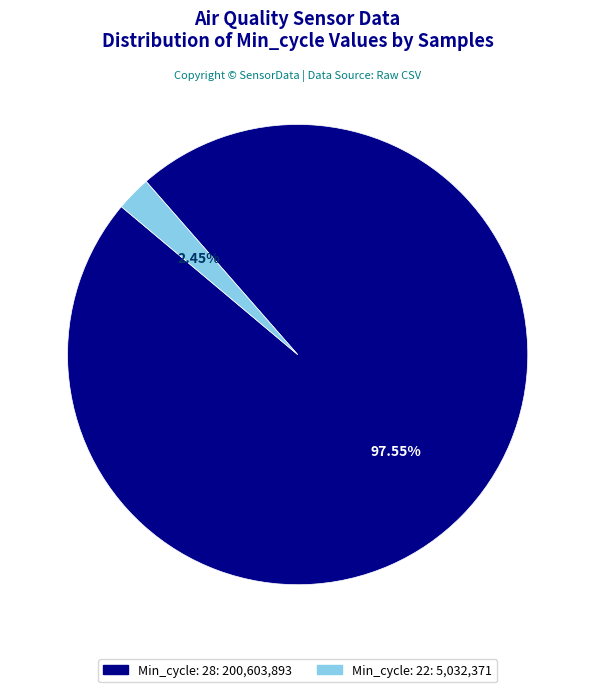

Does any single category account for the majority?

Yes